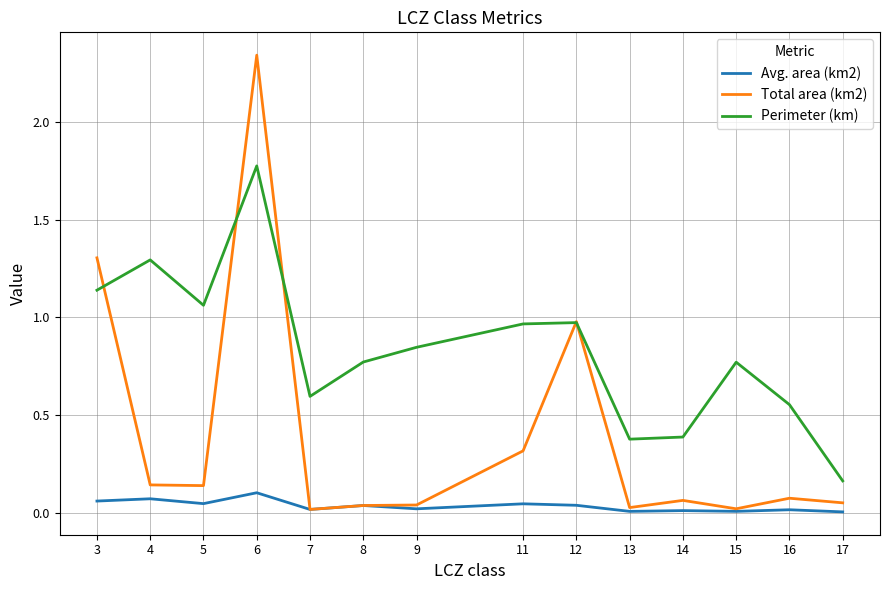

True or false: Total area (km2) has a value of 0.0 at 8.

True